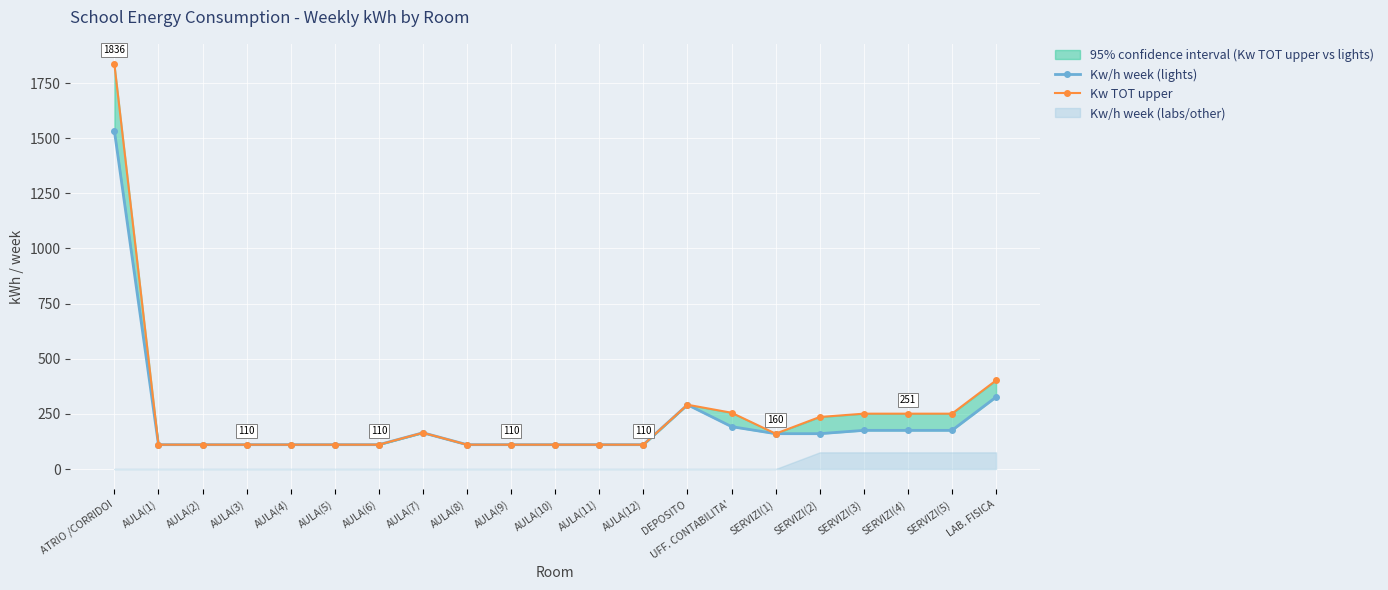

Is the value of Kw TOT upper at SERVIZI(5) greater than the value of Kw/h week (lights) at DEPOSITO?

No